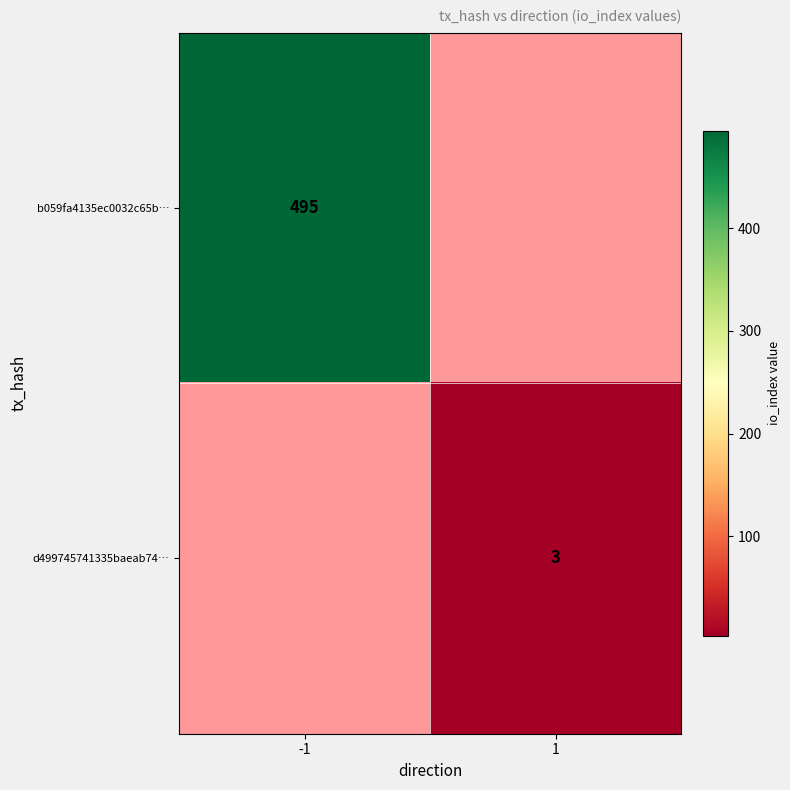

At how many categories does at least one series exceed 259?

1